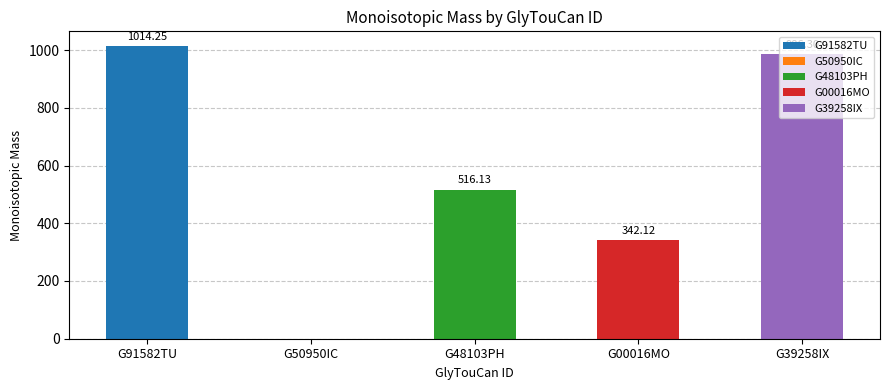

Between G91582TU and G48103PH, which is larger?

G91582TU